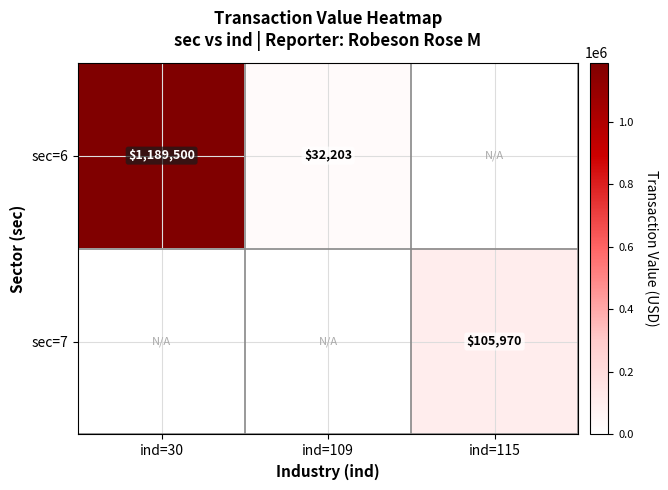

The value of sec=7 at ind=115 is 150337. True or false?

False